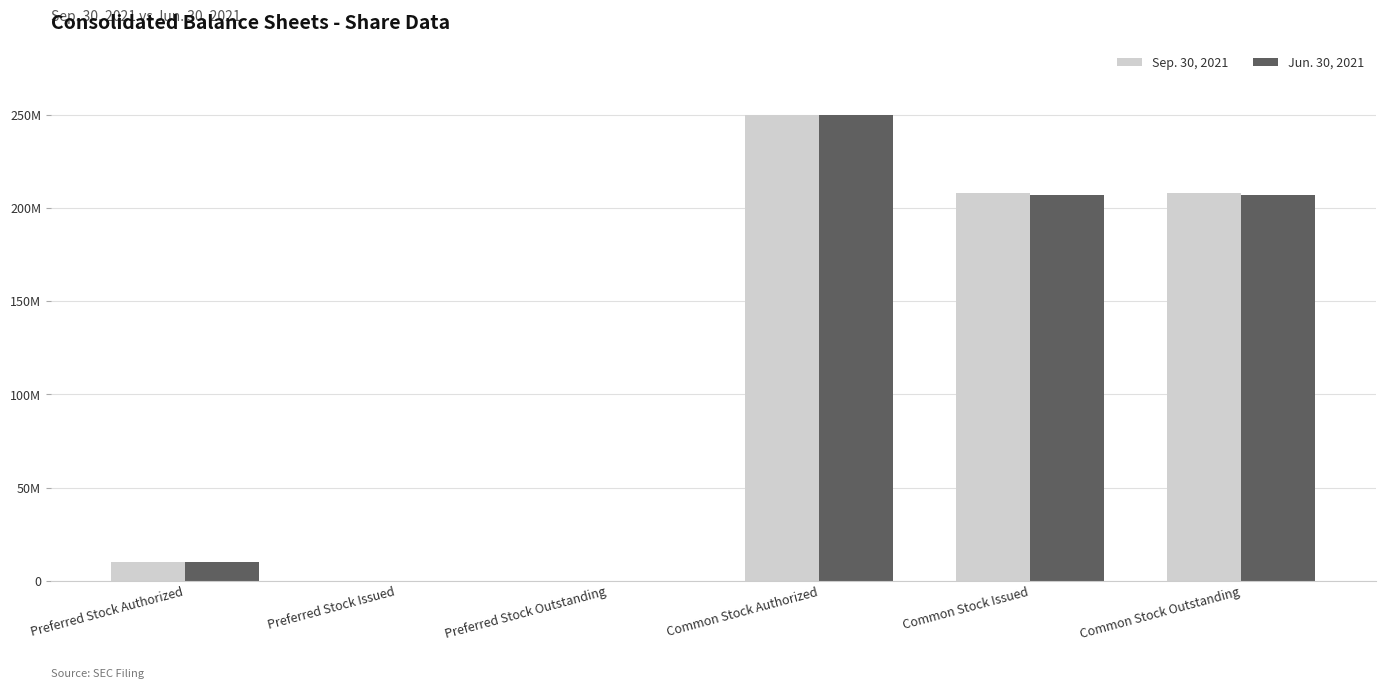

What are all the series names shown in the legend?

Sep. 30, 2021, Jun. 30, 2021